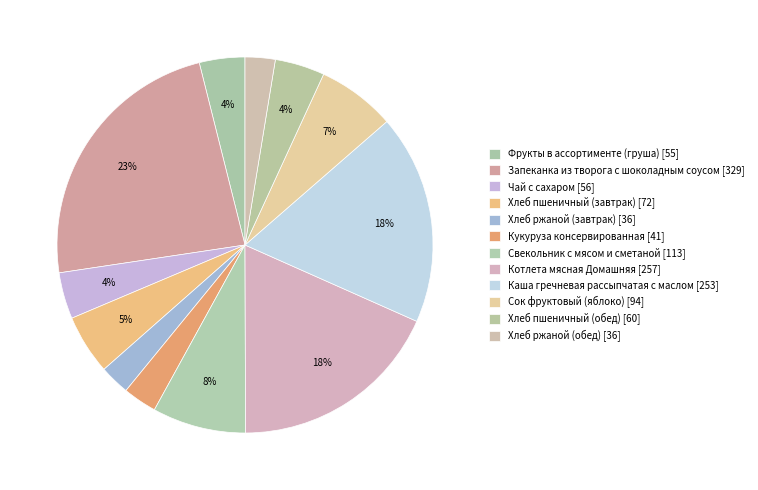

Is there any slice that represents more than half of the pie?

No